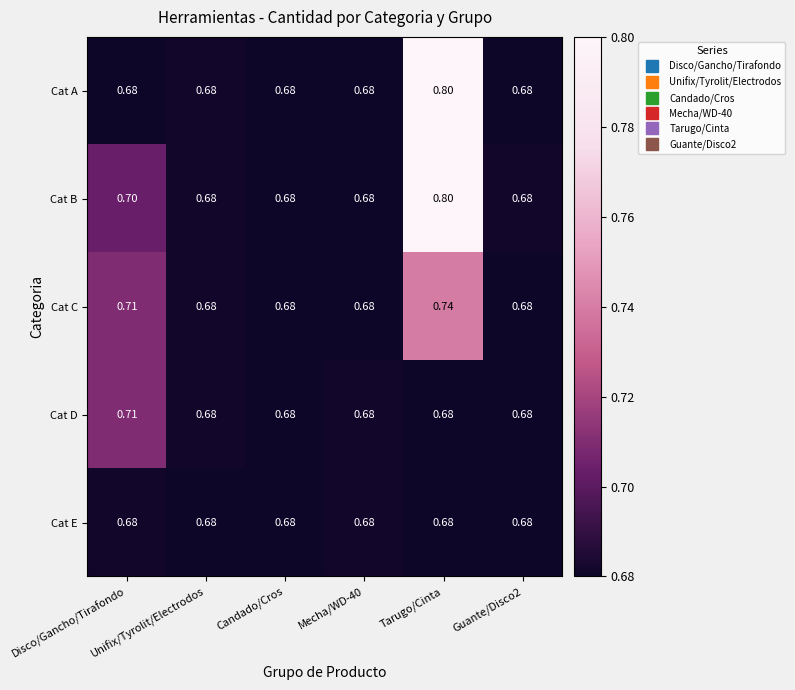

Which series has the largest total across all categories?

Cat B